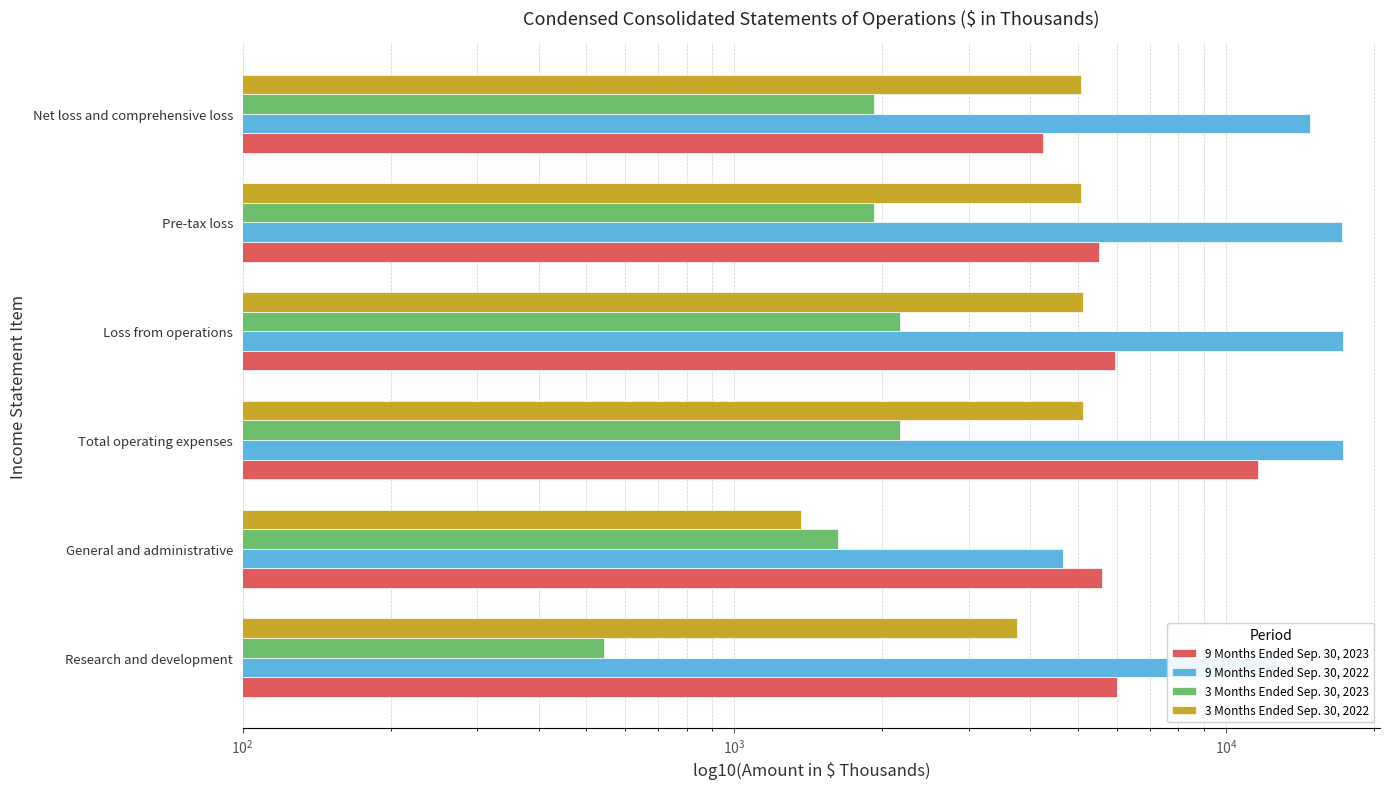

What is the average value of the 9 Months Ended Sep. 30, 2023 series?

6481